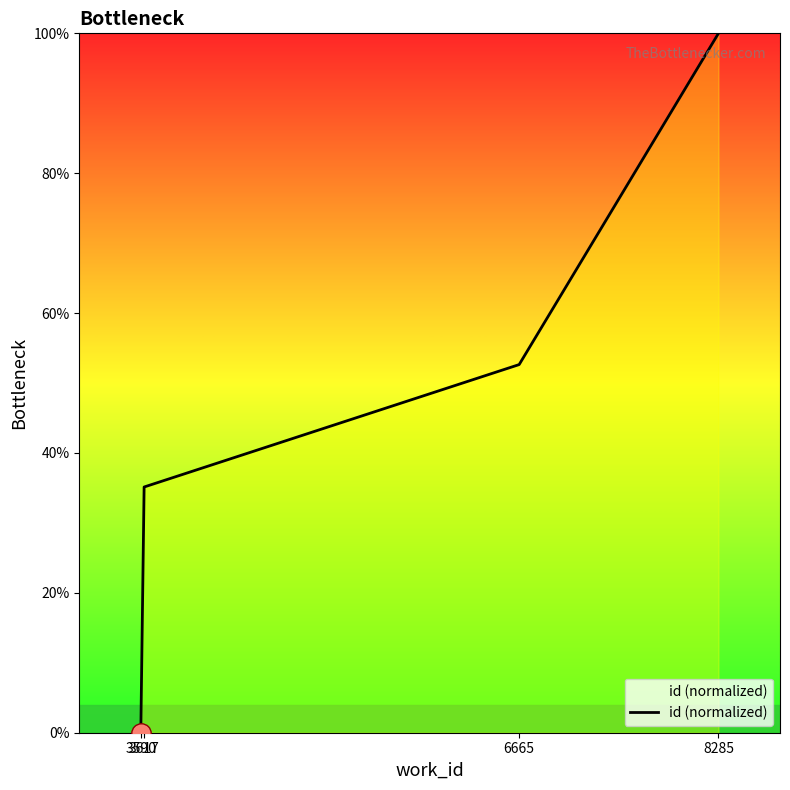

List the labels in order of value, largest first.

8285, 6665, 3617, 3590